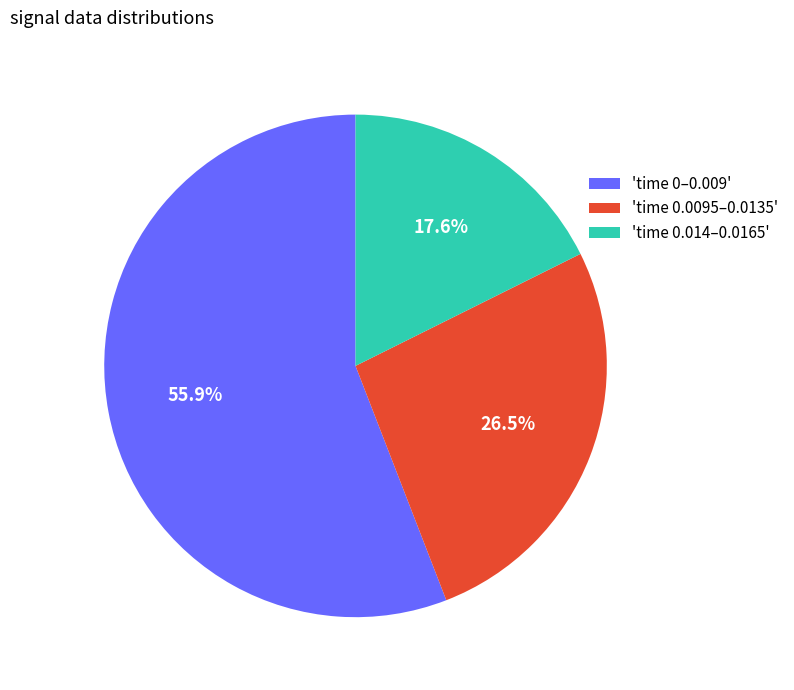

Is there a majority slice in this chart?

Yes